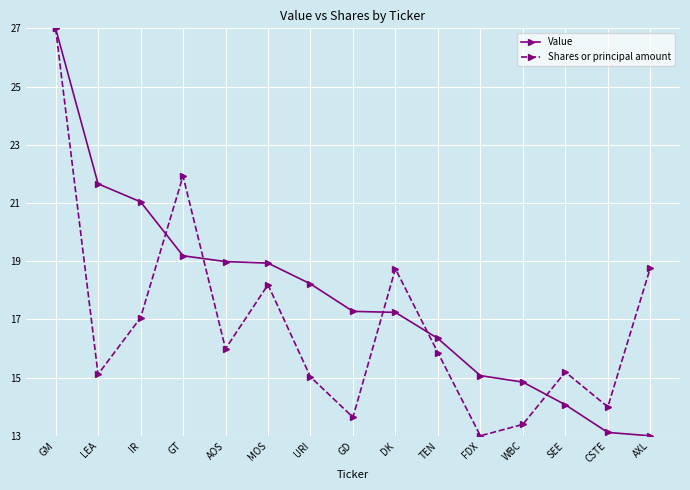

True or false: Value has more than 2 points higher than both neighbors.

False